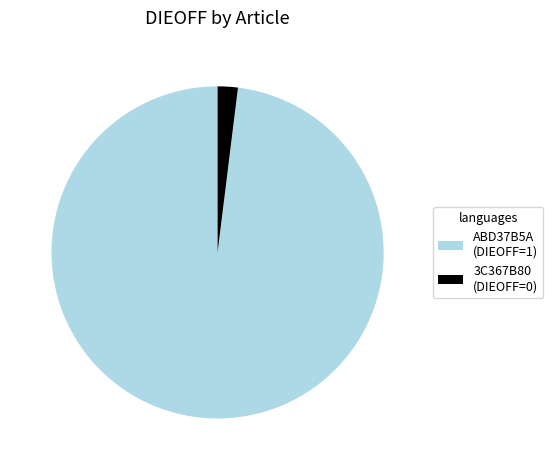

Is there any slice that represents more than half of the pie?

Yes